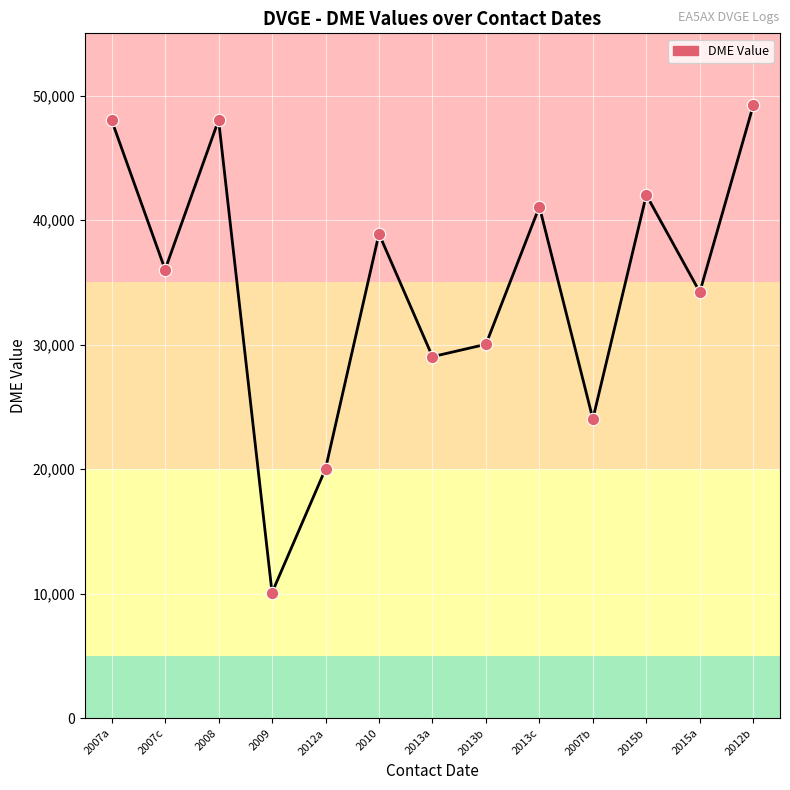

Which has a higher value, 2007a or 2010?

2007a